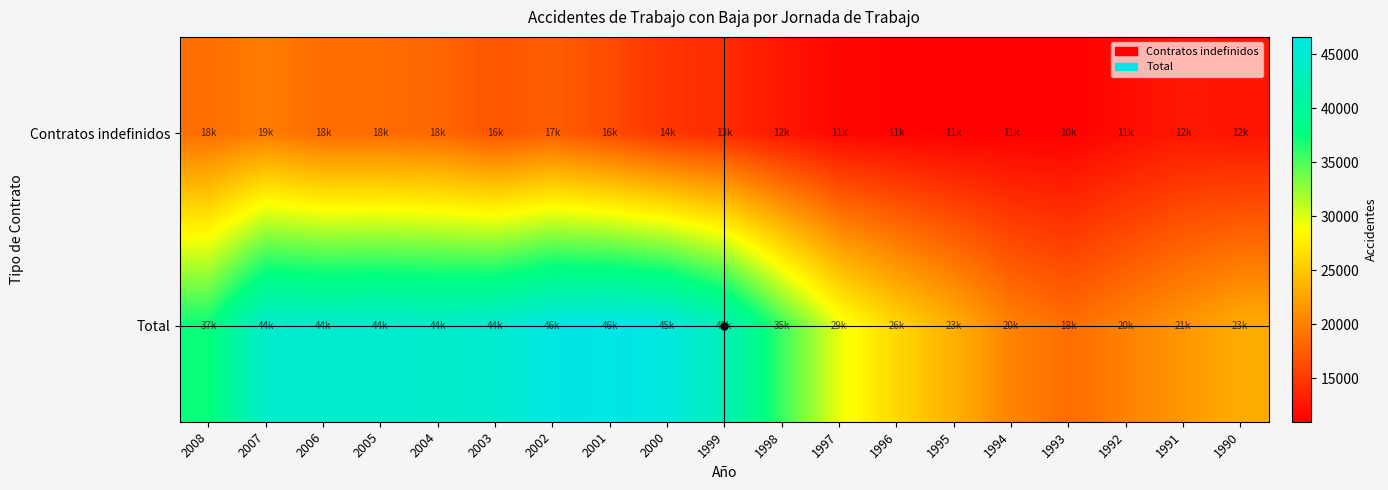

At how many categories does at least one series exceed 38765?

9